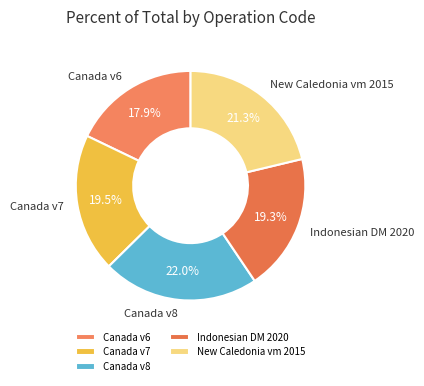

What percentage is NOT represented by New Caledonia vm 2015?

78.7%